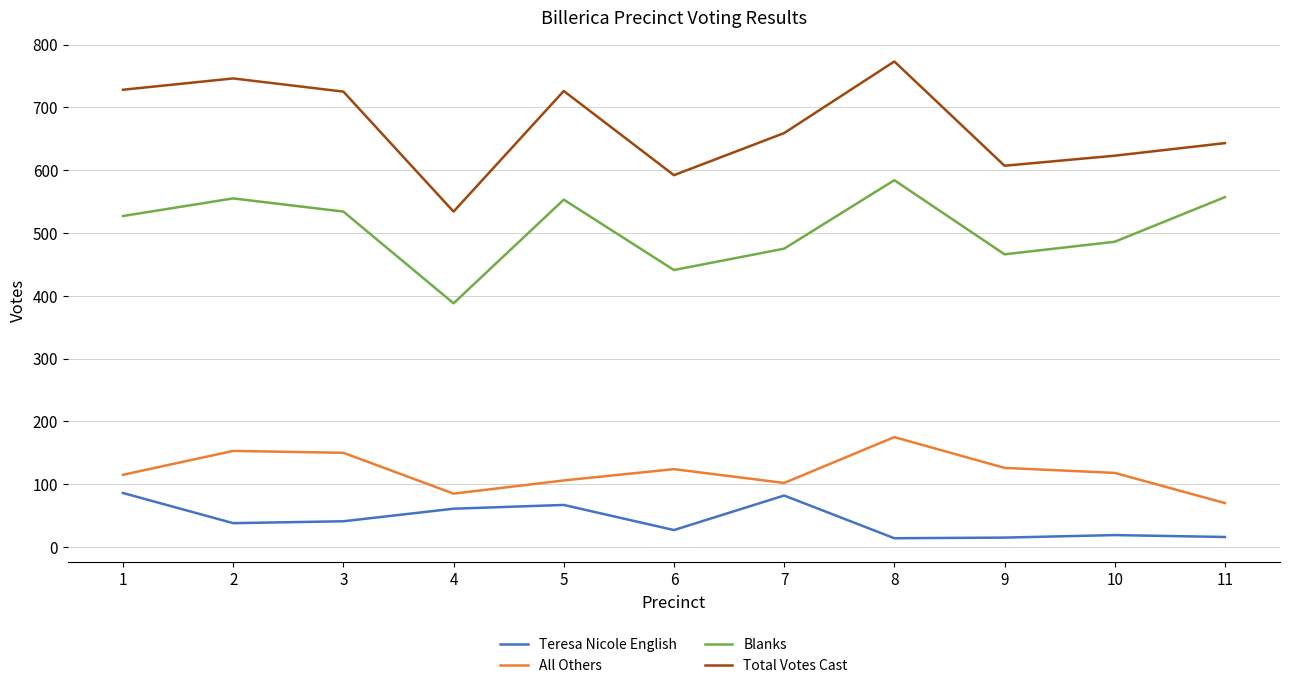

Which series changed the most between 4 and 11?

Blanks